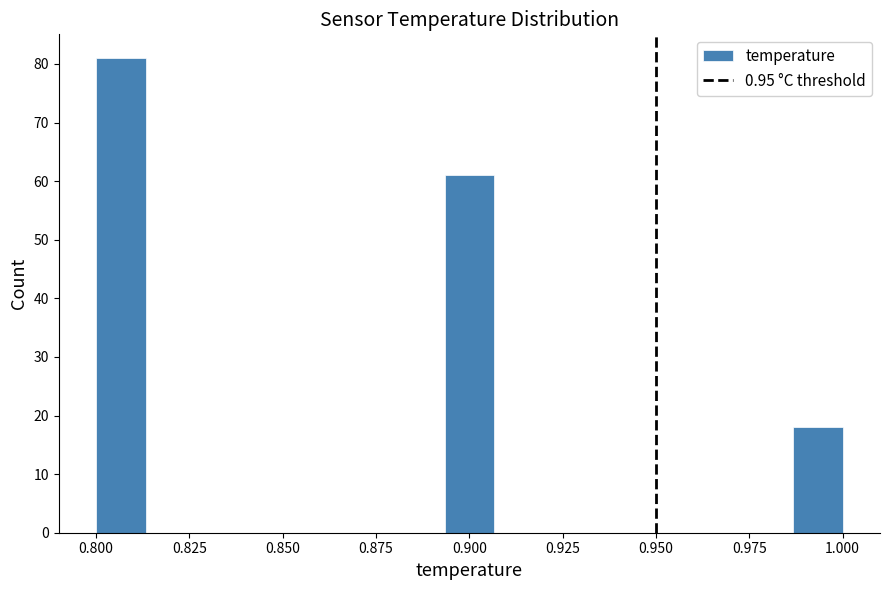

Around what value on the x-axis is the tallest bar? Give the approximate position of its centre, as read against the axis.

0.805